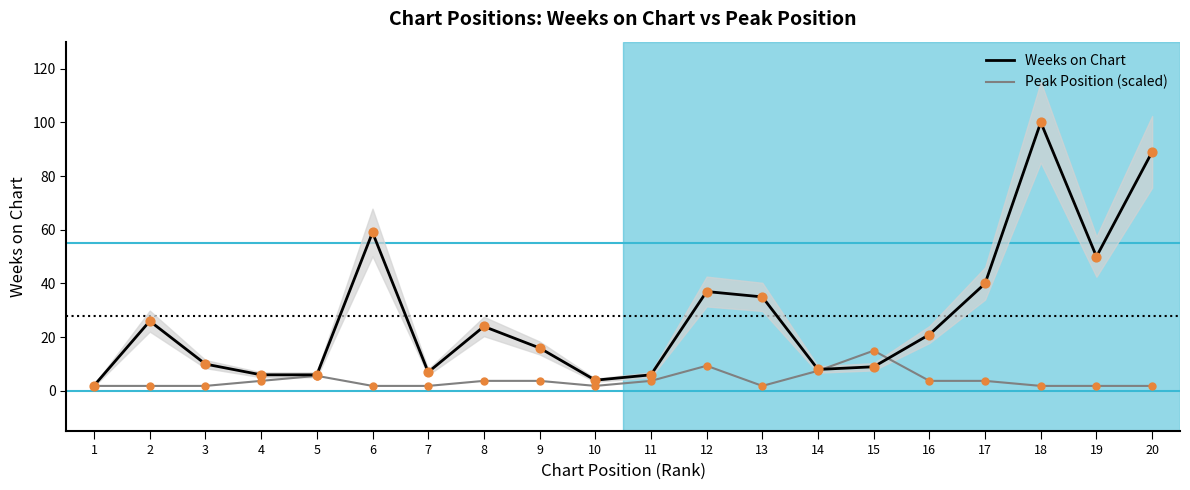

What is the total value across all series at 18?

101.9